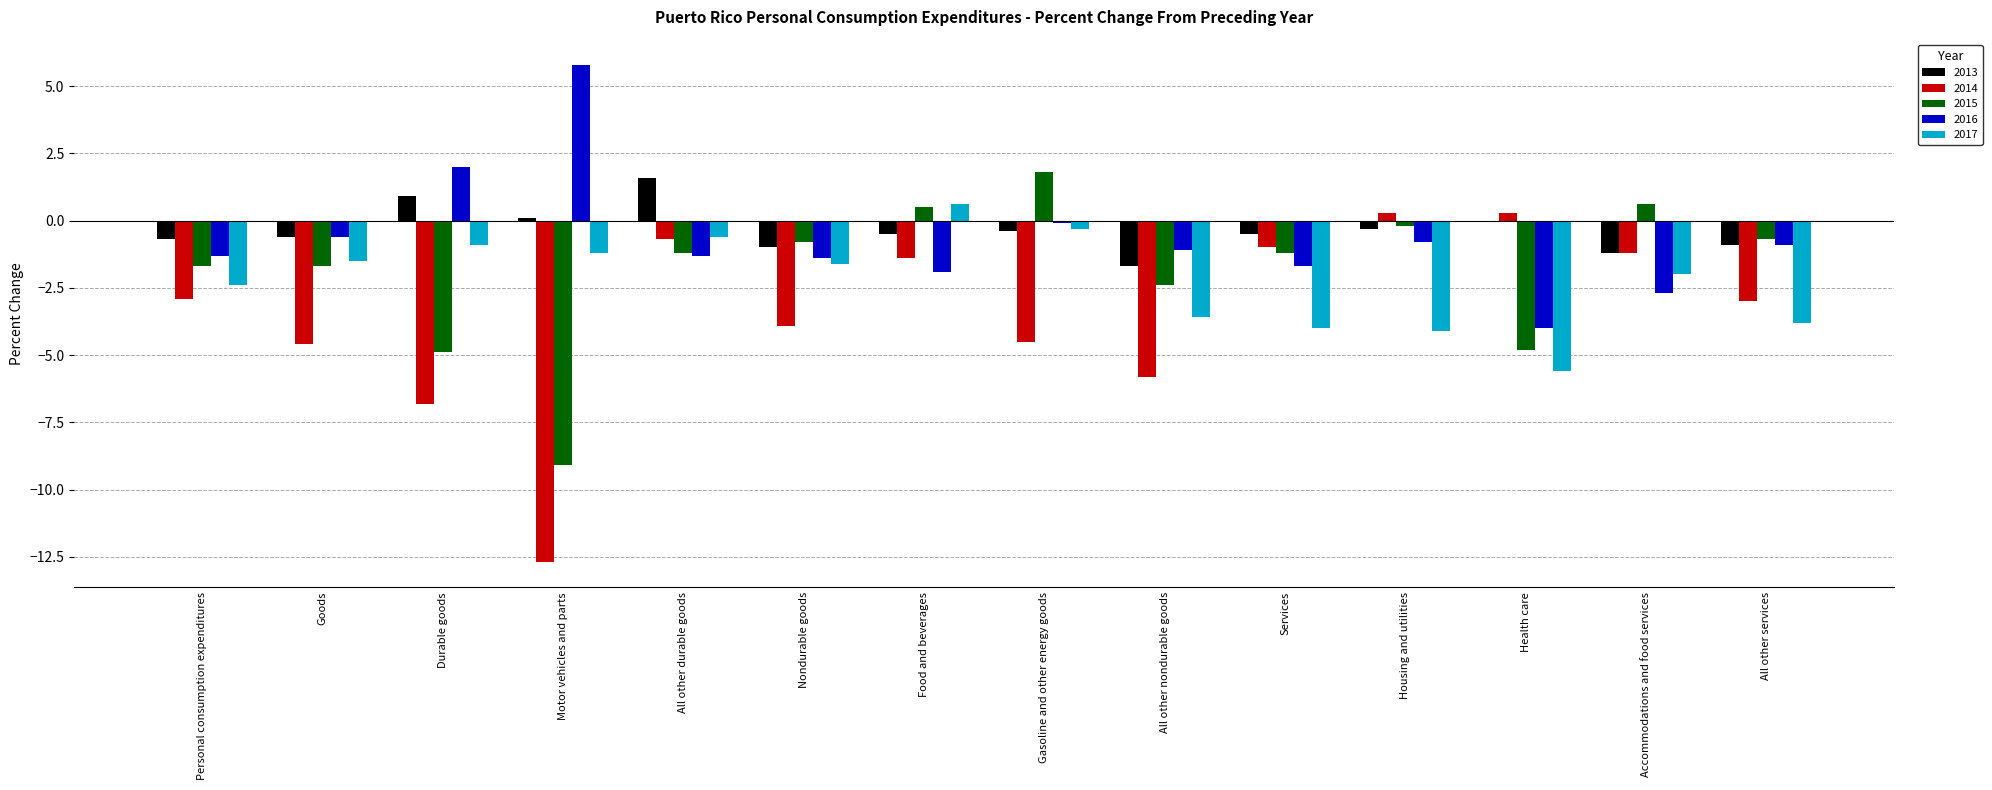

How many values in 2016 are above zero?

2